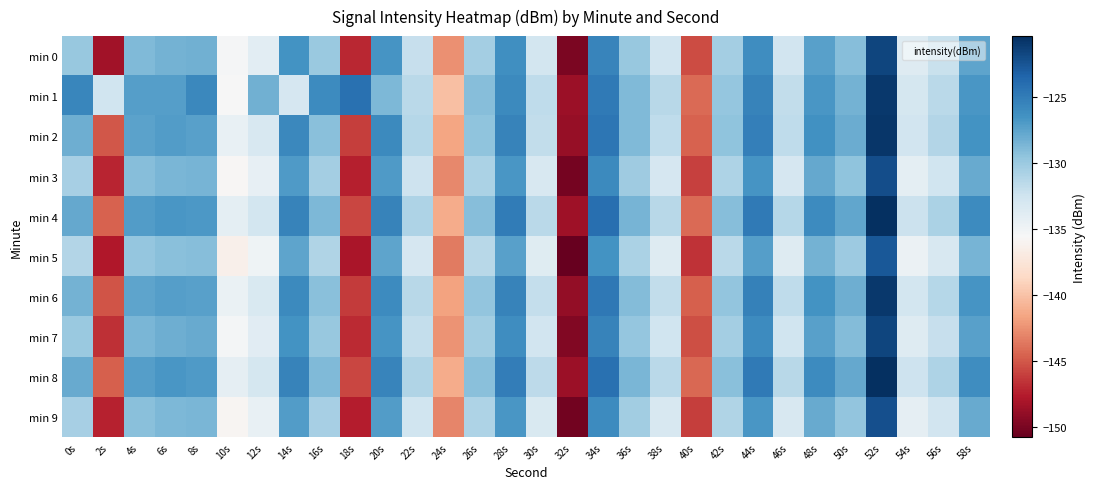

Which category has the lowest value across all series?

32s